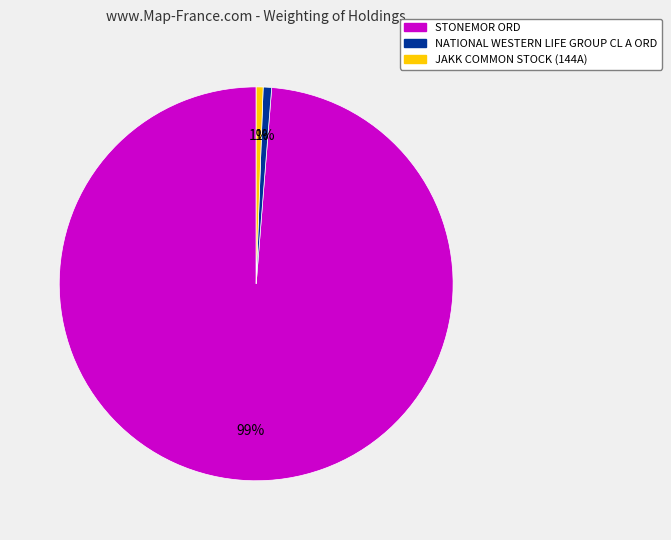

Is the sum of STONEMOR ORD and NATIONAL WESTERN LIFE GROUP CL A ORD greater than half?

Yes